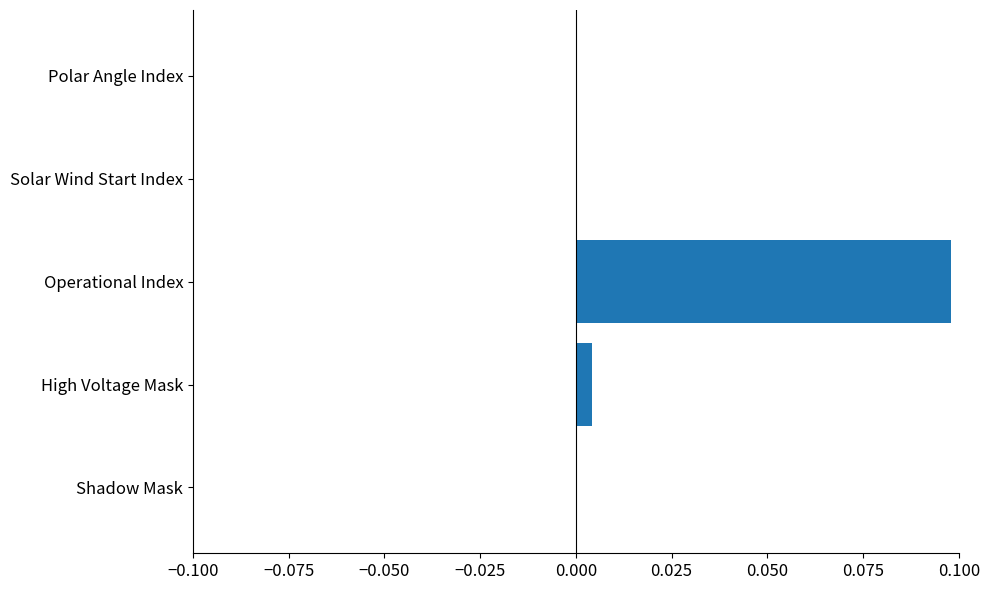

Are the bars horizontal?

Yes